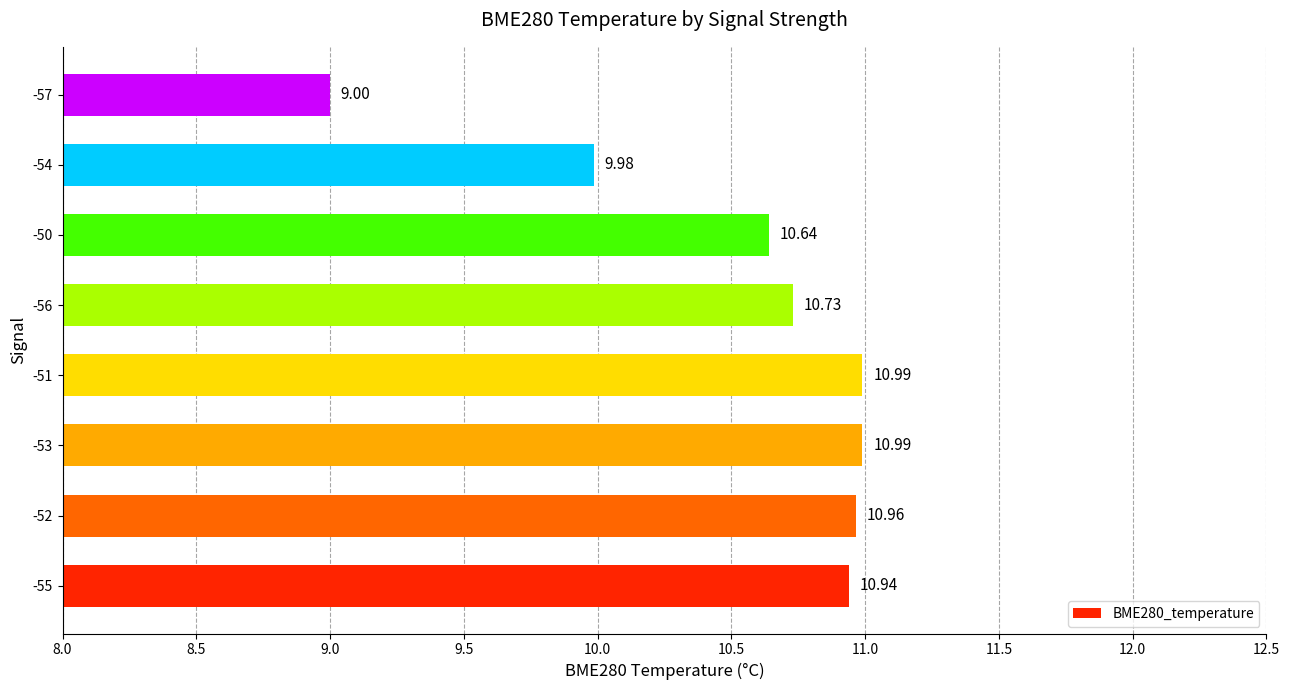

What is the sum of the values at -51 and -55?

21.9